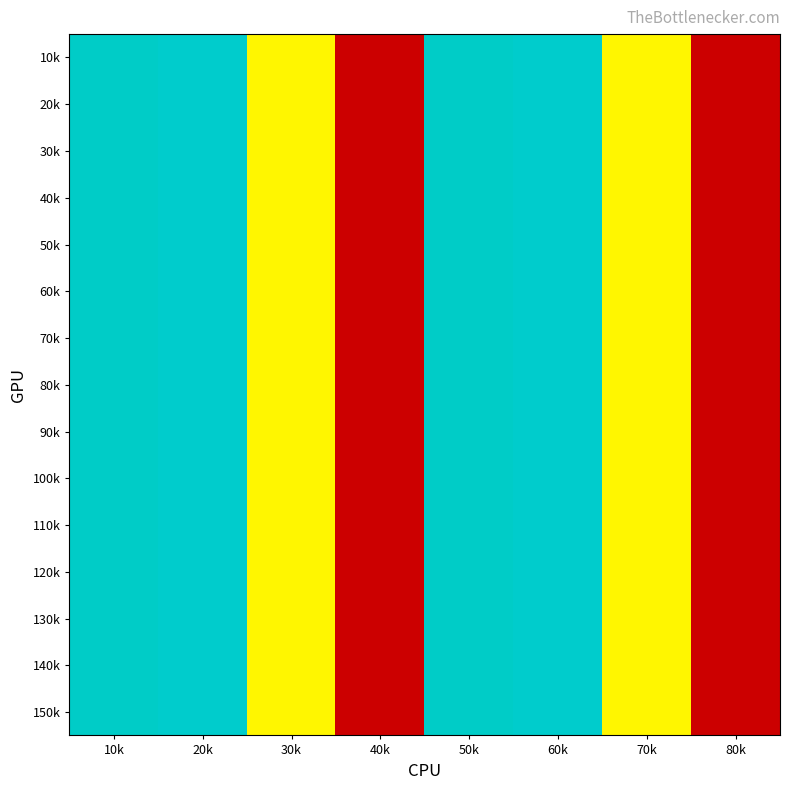

Reading left to right, transcribe all the data shown in this chart.

10k: 10k=1.0	20k=1.0	30k=0.5	40k=0.0	50k=1.0	60k=1.0	70k=0.5	80k=0.0
20k: 10k=1.0	20k=1.0	30k=0.5	40k=0.0	50k=1.0	60k=1.0	70k=0.5	80k=0.0
30k: 10k=1.0	20k=1.0	30k=0.5	40k=0.0	50k=1.0	60k=1.0	70k=0.5	80k=0.0
40k: 10k=1.0	20k=1.0	30k=0.5	40k=0.0	50k=1.0	60k=1.0	70k=0.5	80k=0.0
50k: 10k=1.0	20k=1.0	30k=0.5	40k=0.0	50k=1.0	60k=1.0	70k=0.5	80k=0.0
60k: 10k=1.0	20k=1.0	30k=0.5	40k=0.0	50k=1.0	60k=1.0	70k=0.5	80k=0.0
70k: 10k=1.0	20k=1.0	30k=0.5	40k=0.0	50k=1.0	60k=1.0	70k=0.5	80k=0.0
80k: 10k=1.0	20k=1.0	30k=0.5	40k=0.0	50k=1.0	60k=1.0	70k=0.5	80k=0.0
90k: 10k=1.0	20k=1.0	30k=0.5	40k=0.0	50k=1.0	60k=1.0	70k=0.5	80k=0.0
100k: 10k=1.0	20k=1.0	30k=0.5	40k=0.0	50k=1.0	60k=1.0	70k=0.5	80k=0.0
110k: 10k=1.0	20k=1.0	30k=0.5	40k=0.0	50k=1.0	60k=1.0	70k=0.5	80k=0.0
120k: 10k=1.0	20k=1.0	30k=0.5	40k=0.0	50k=1.0	60k=1.0	70k=0.5	80k=0.0
130k: 10k=1.0	20k=1.0	30k=0.5	40k=0.0	50k=1.0	60k=1.0	70k=0.5	80k=0.0
140k: 10k=1.0	20k=1.0	30k=0.5	40k=0.0	50k=1.0	60k=1.0	70k=0.5	80k=0.0
150k: 10k=1.0	20k=1.0	30k=0.5	40k=0.0	50k=1.0	60k=1.0	70k=0.5	80k=0.0